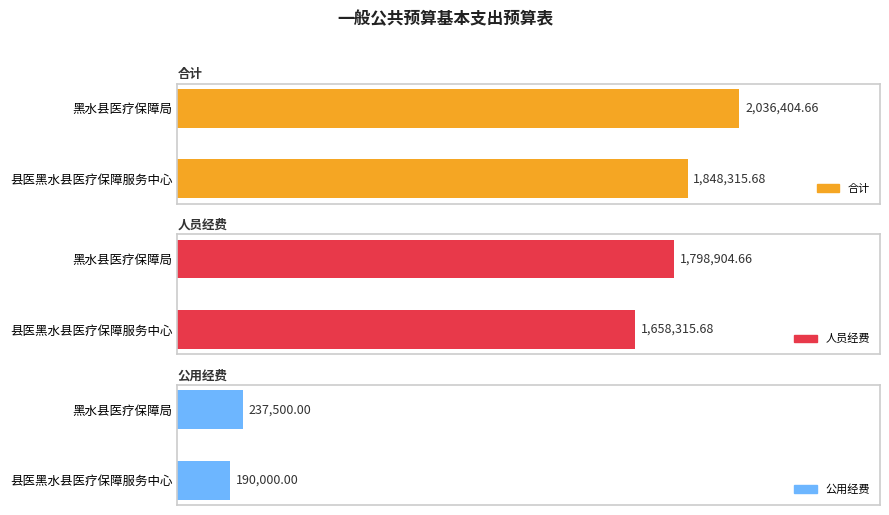

At which category is the sum across all series the highest?

黑水县医疗保障局